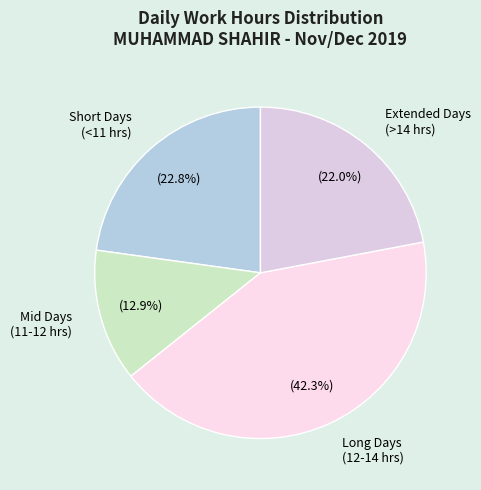

Rank the categories by value from lowest to highest.

Mid Days (11-12 hrs), Extended Days (>14 hrs), Short Days (<11 hrs), Long Days (12-14 hrs)